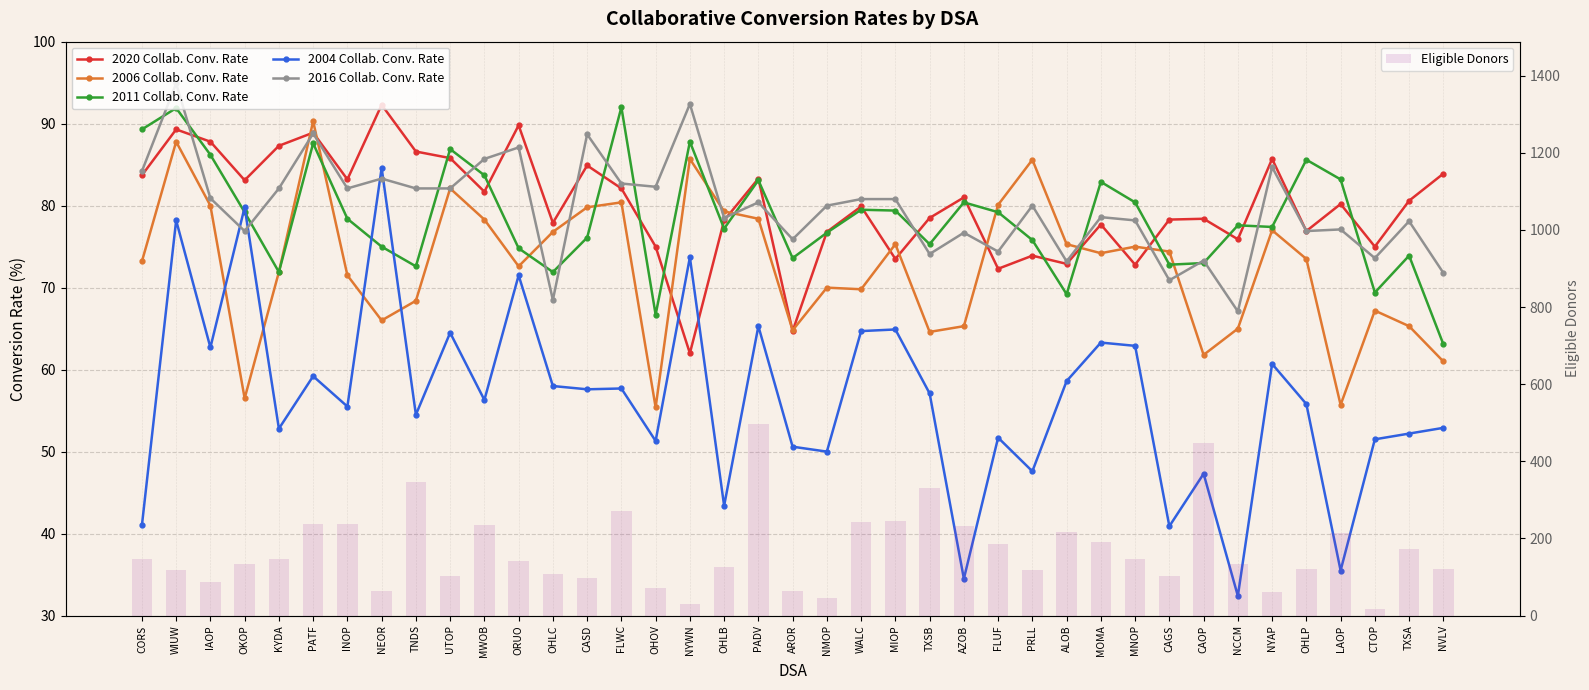

How many series are shown in this chart?

6